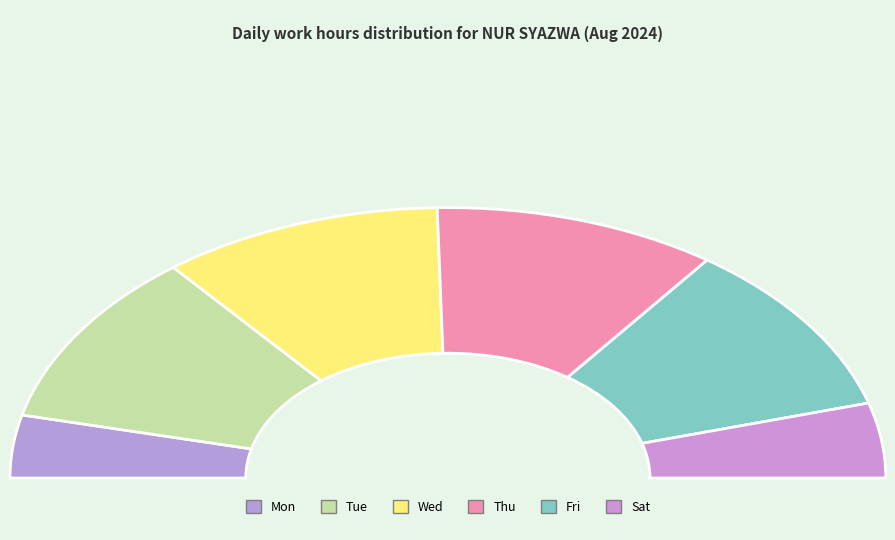

What percentage is NOT represented by Mon?

92.5%